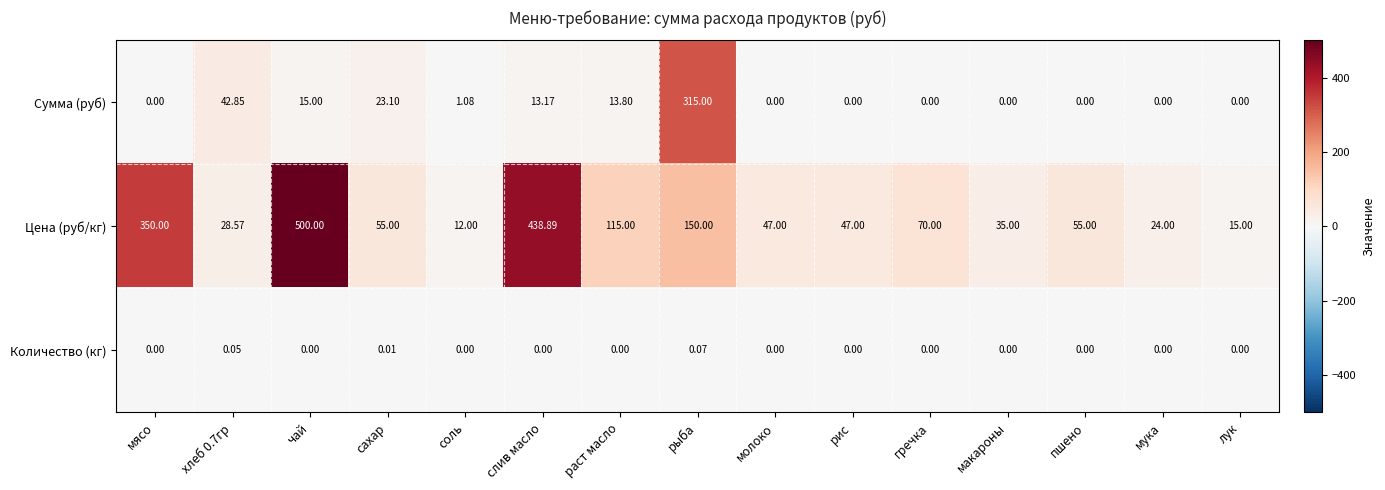

Is the value of Цена (руб/кг) at рис greater than the value of Сумма (руб) at мука?

Yes